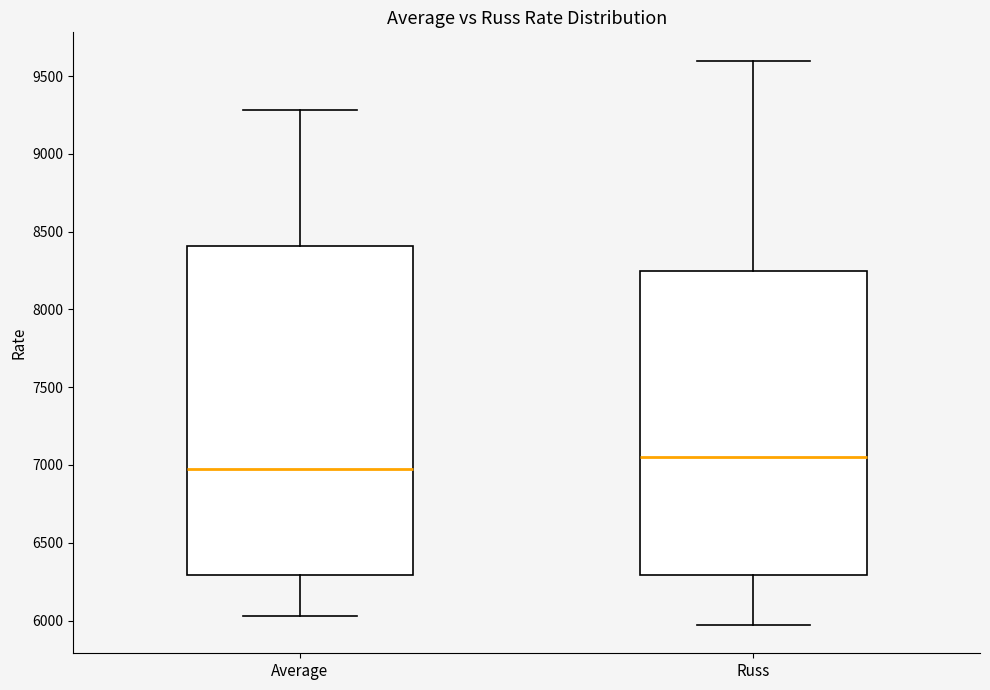

Which box has the highest median line?

Russ